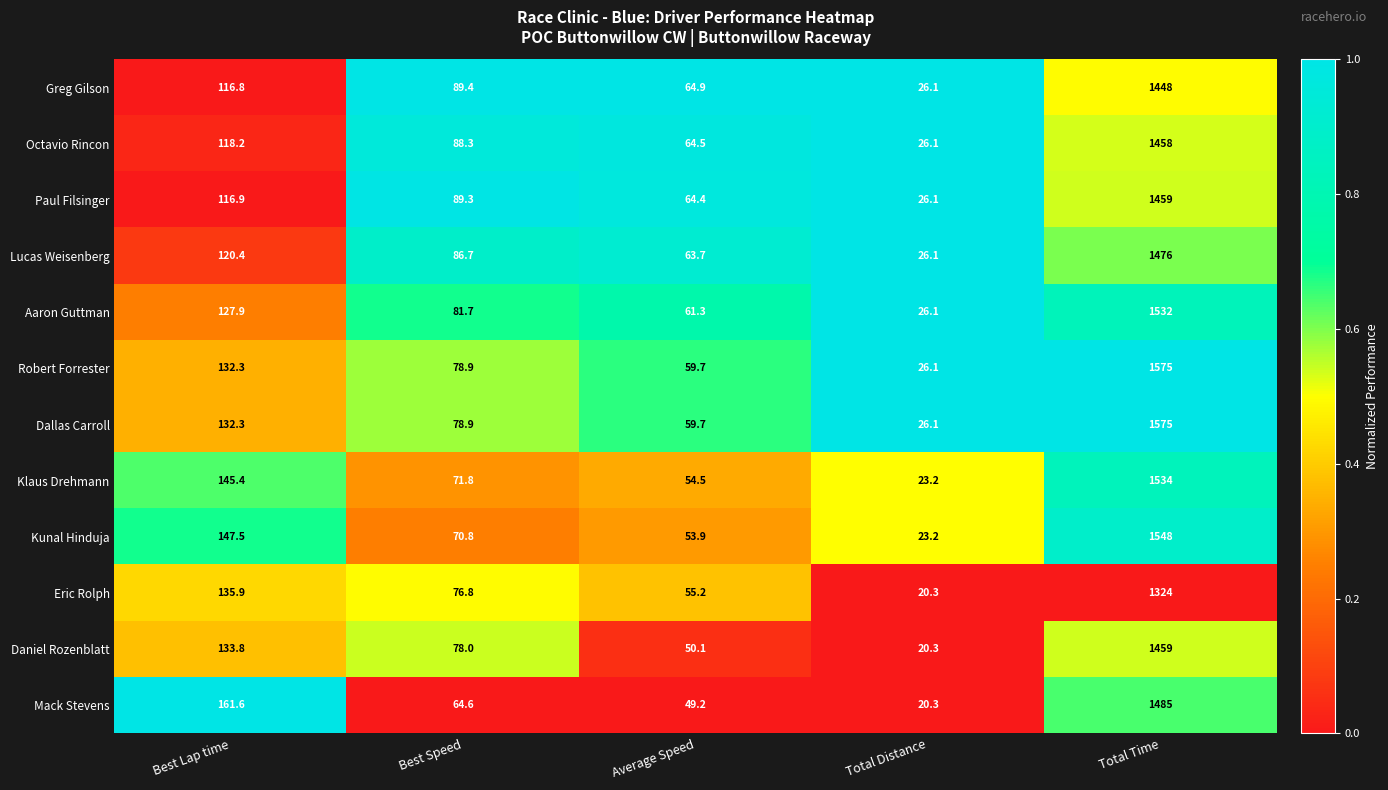

Rank the categories by Klaus Drehmann value from lowest to highest.

Total Distance, Average Speed, Best Speed, Best Lap time, Total Time